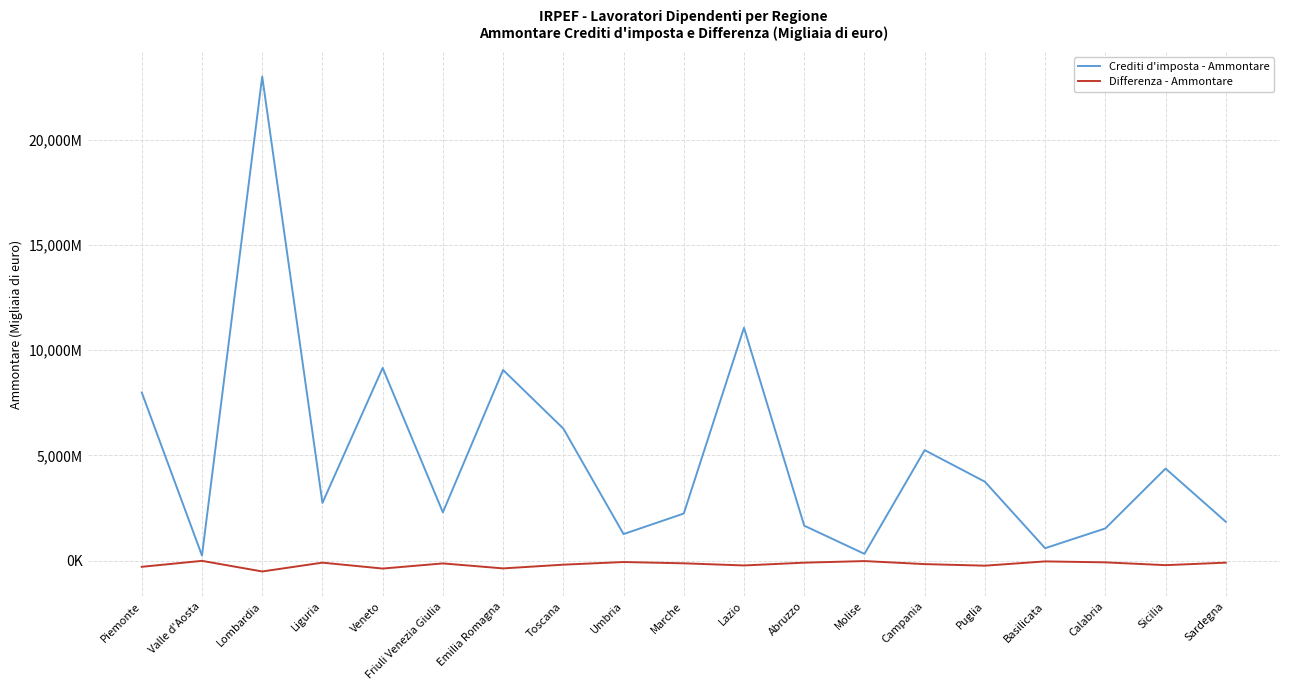

Where is Crediti d'imposta - Ammontare nearest to the value 11622302?

Lazio